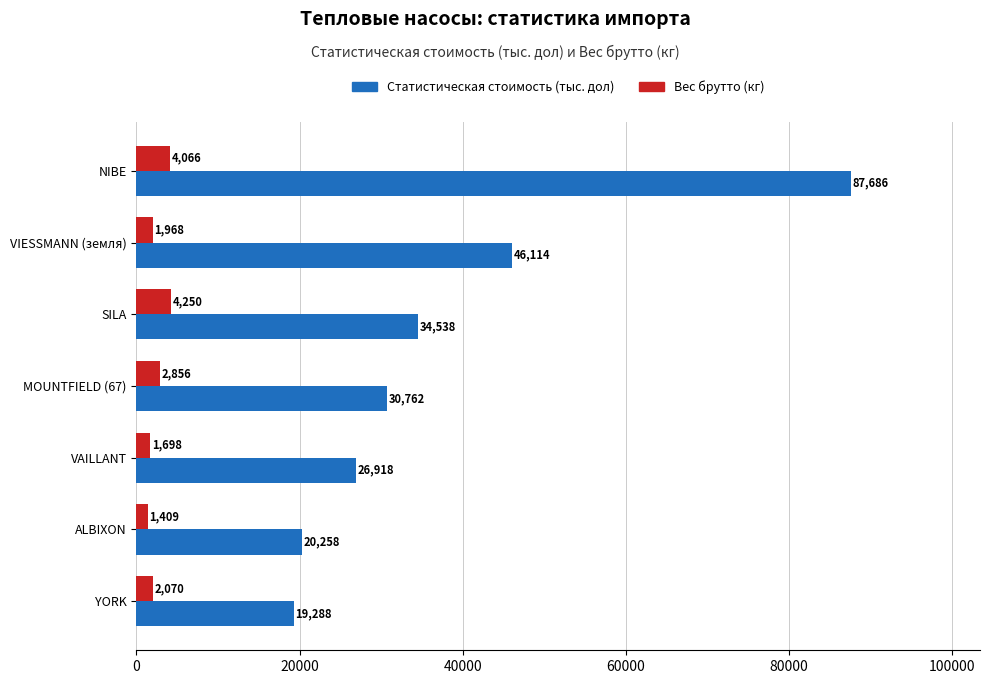

At which label does Вес брутто (кг) reach its minimum?

ALBIXON